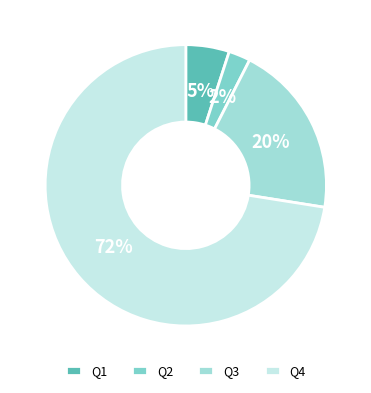

Count the number of slices in the pie.

4